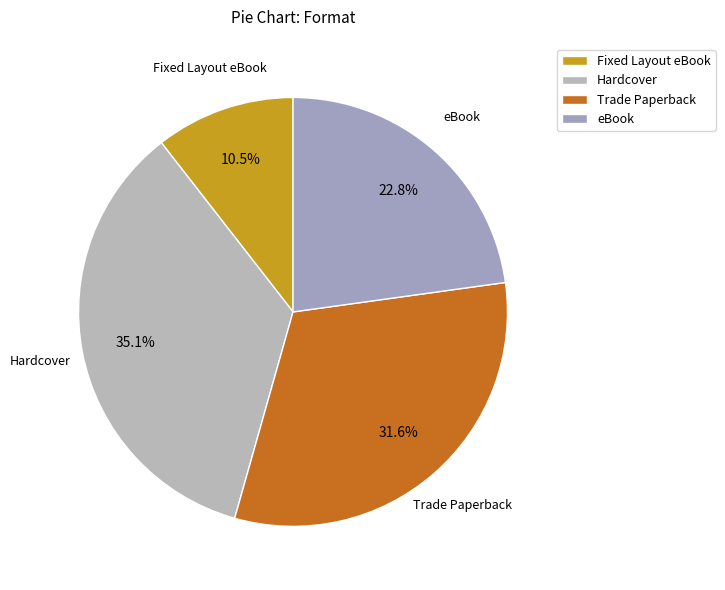

What is the largest slice in the pie chart?

Hardcover